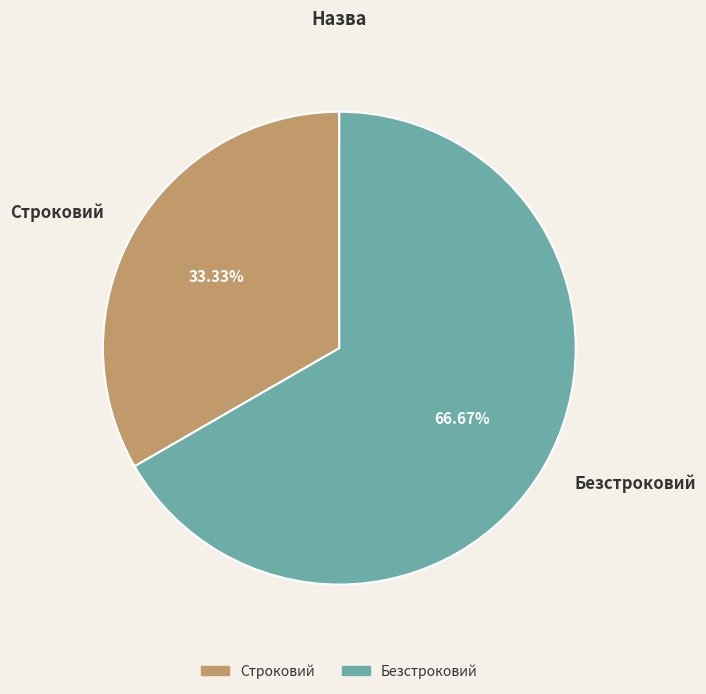

Count the number of slices in the pie.

2